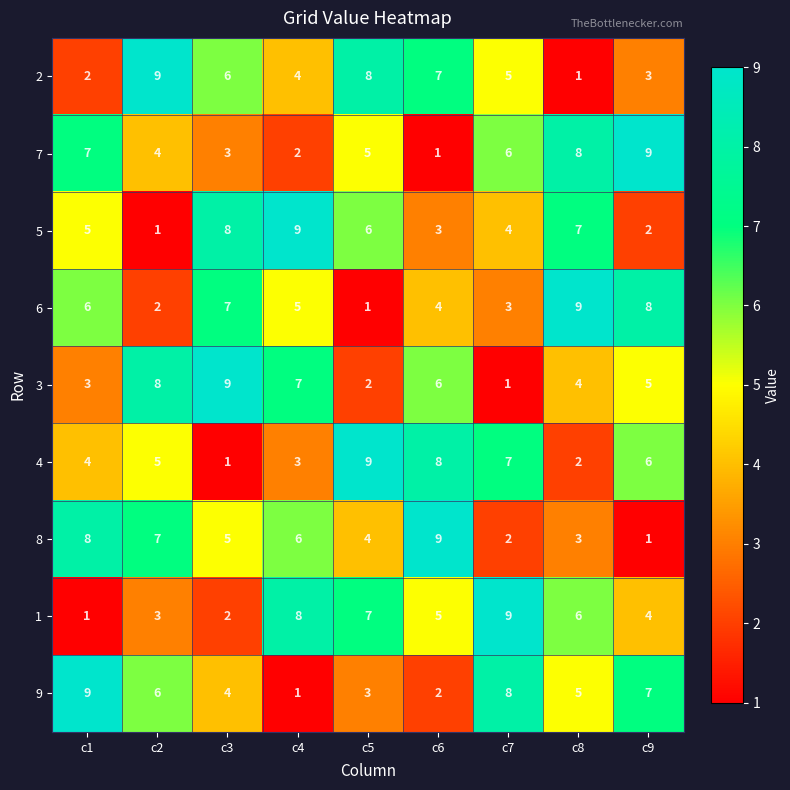

How many data points does each series have?

9